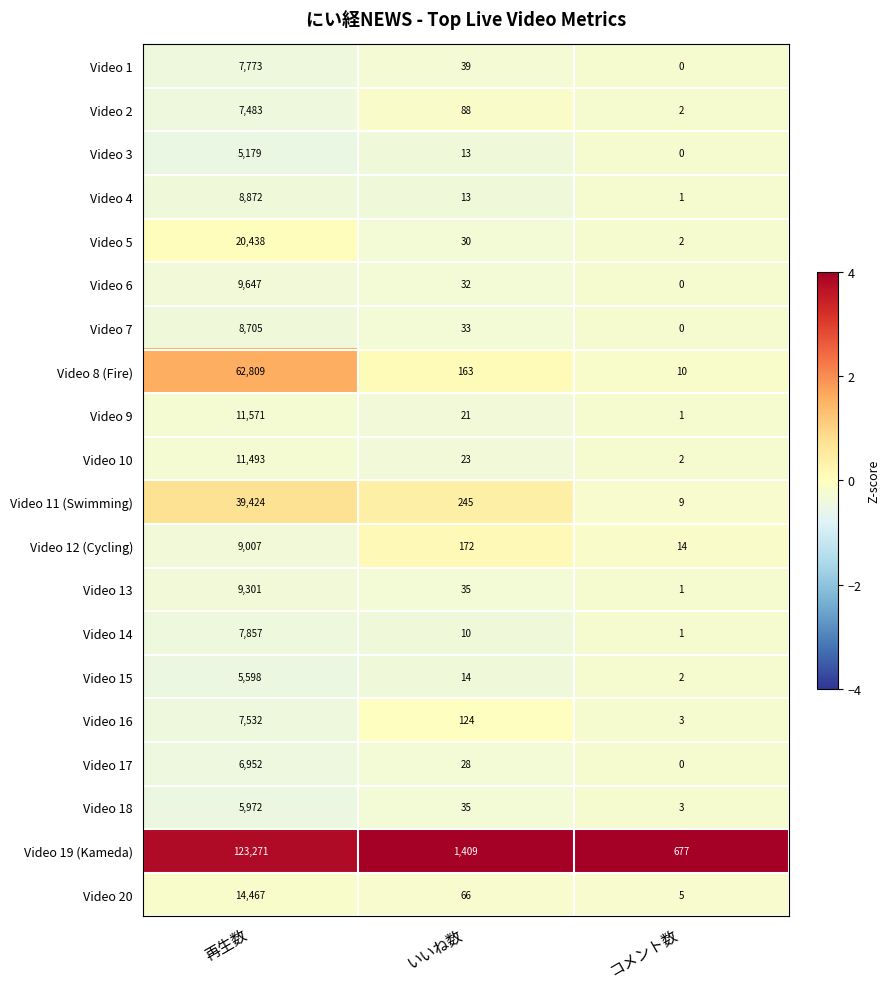

What is the sum of the Video 17 values at コメント数 and 再生数?

6952